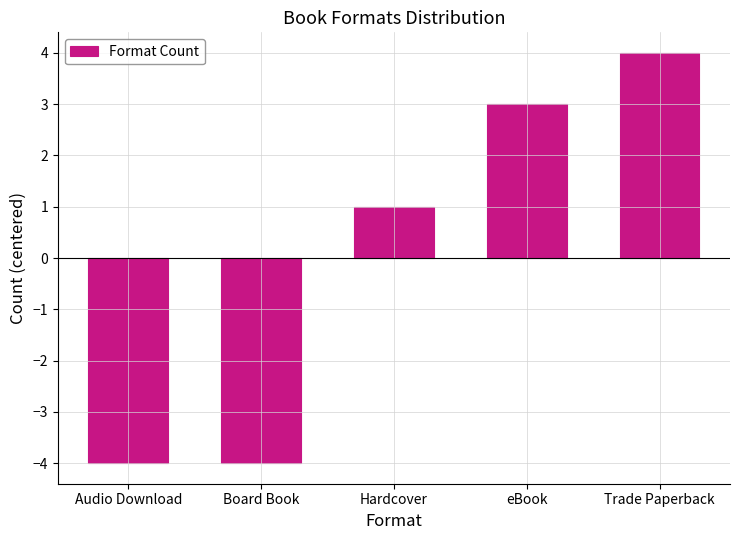

What position from the left is eBook?

4